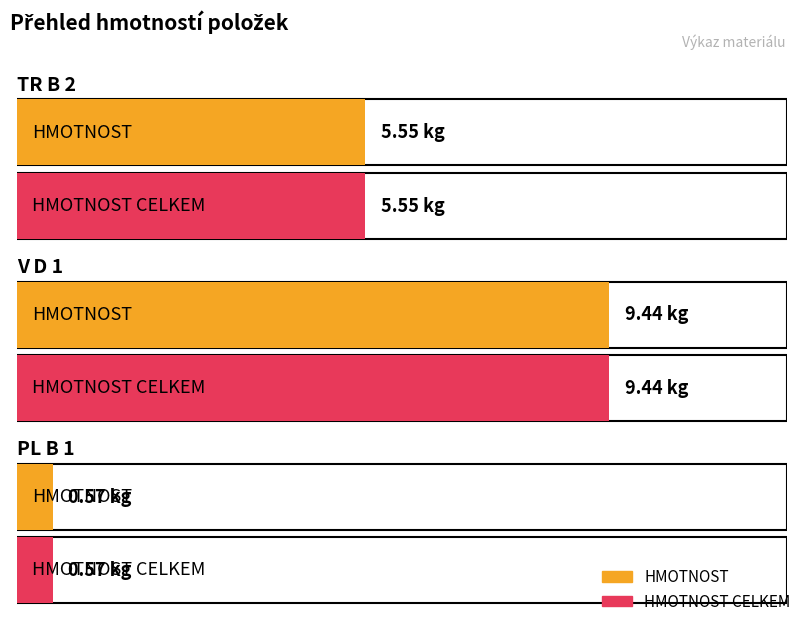

What is the label of the 2nd bar from the left?

V D 1